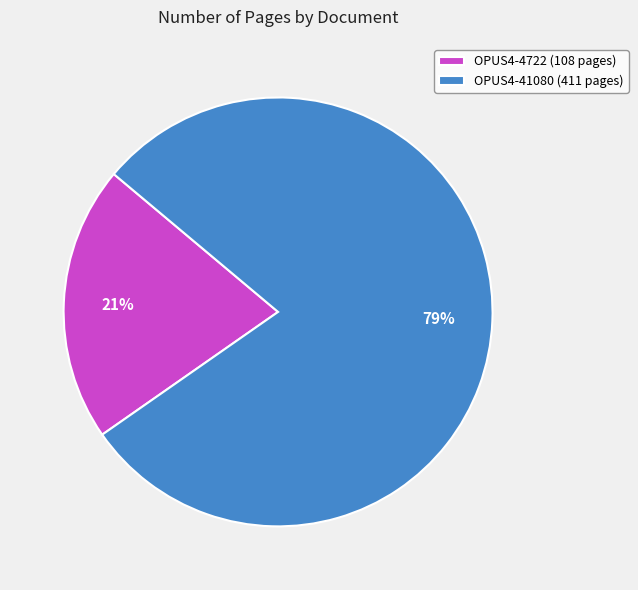

What is the ratio of the value at OPUS4-41080 to the value at OPUS4-4722?

3.8